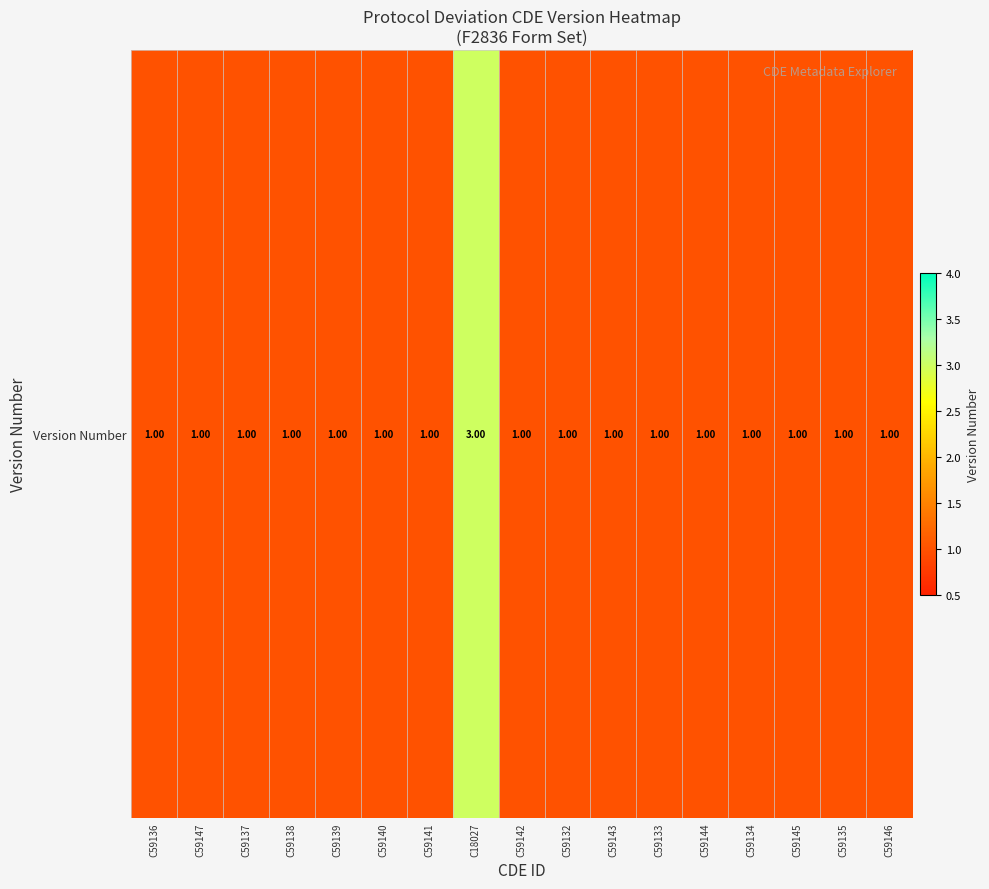

What is the maximum value shown in the chart?

3